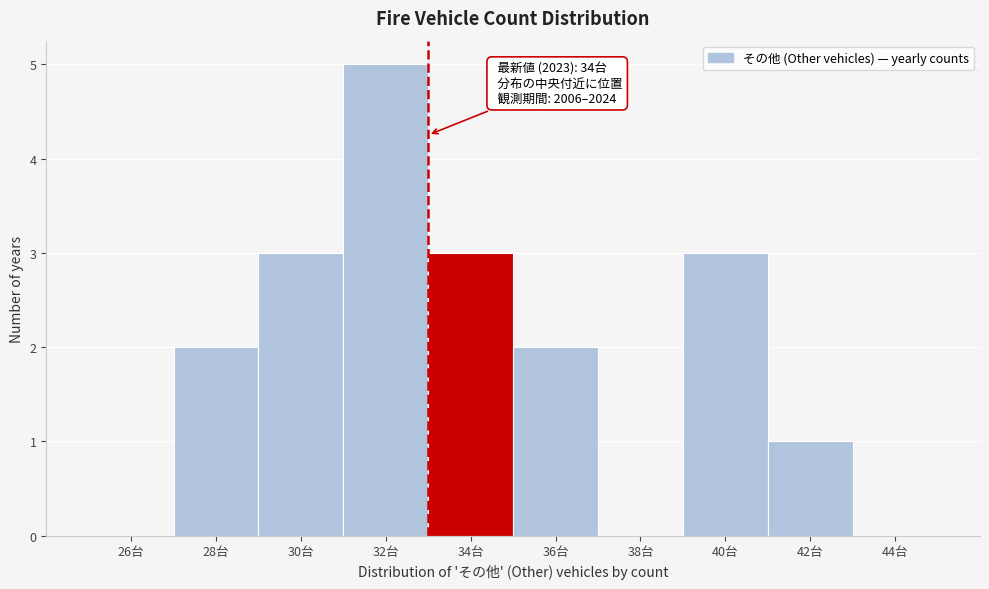

Reading right to left, extract all data points from this chart.

44台=0	42台=1	40台=3	38台=0	36台=2	34台=3	32台=5	30台=3	28台=2	26台=0